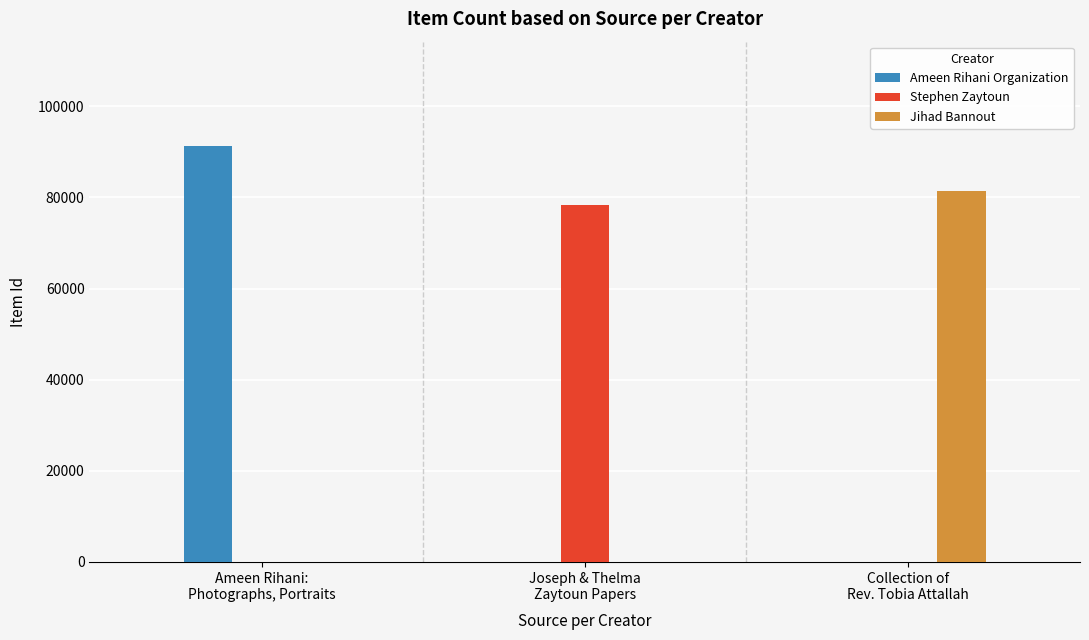

What is the maximum value for Jihad Bannout?

81354